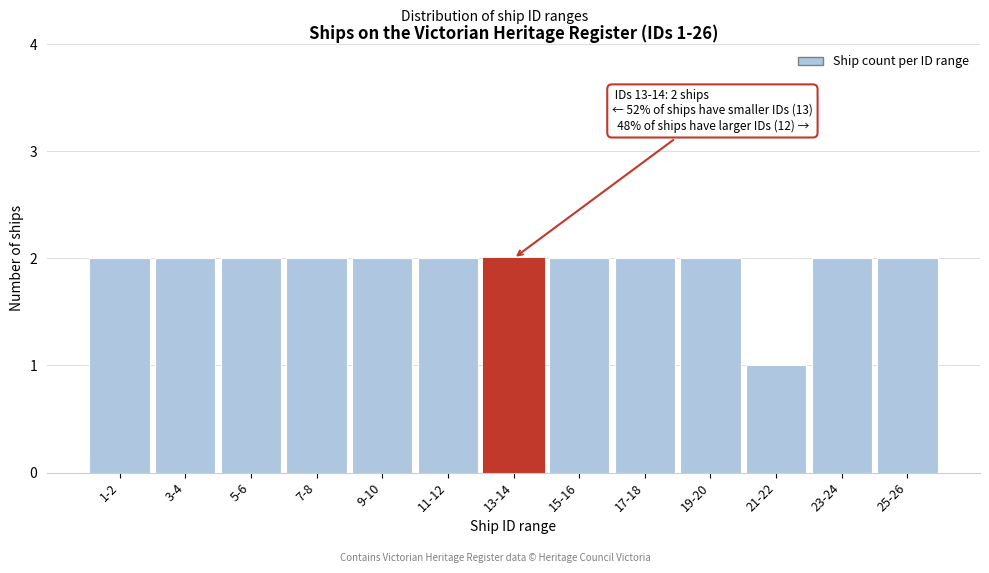

Reading right to left, extract all data points from this chart.

25-26=2	23-24=2	21-22=1	19-20=2	17-18=2	15-16=2	13-14=2	11-12=2	9-10=2	7-8=2	5-6=2	3-4=2	1-2=2